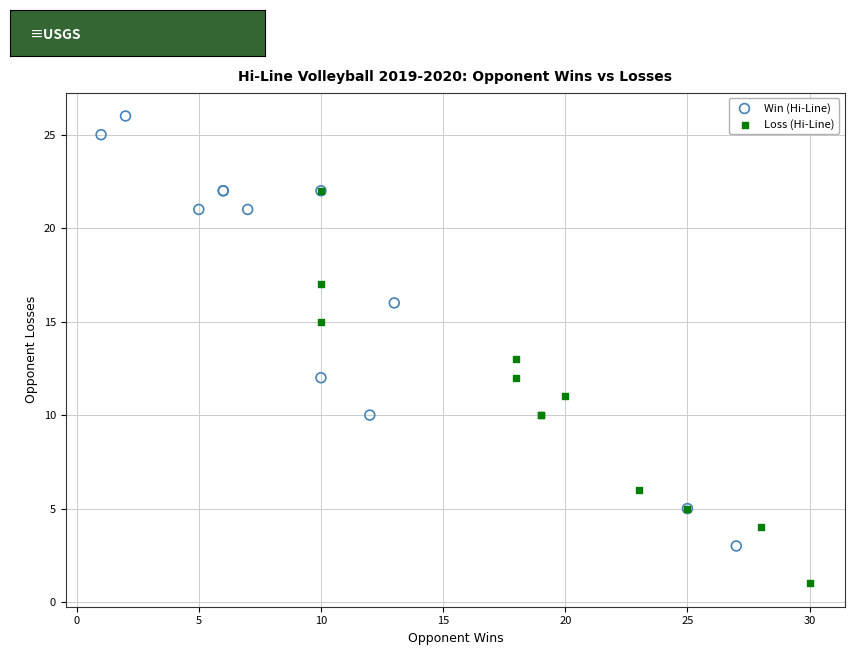

What are all the series names shown in the legend?

Win (Hi-Line), Loss (Hi-Line)